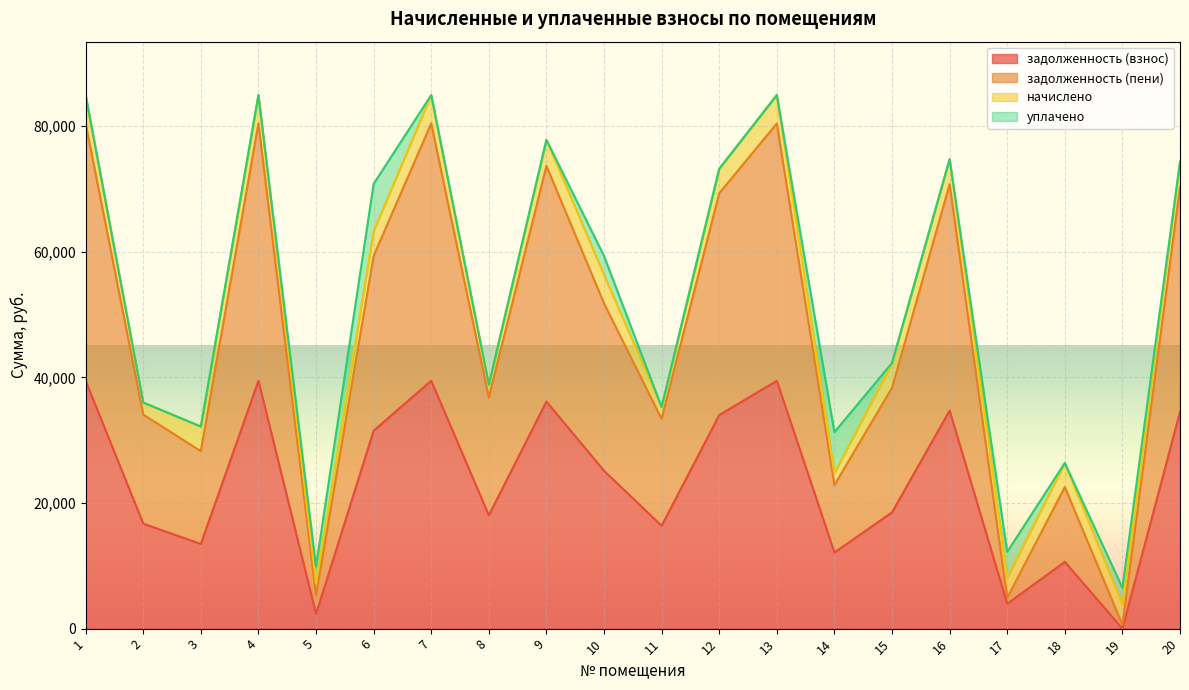

Where does the задолженность (взнос) series first go above 25137?

1